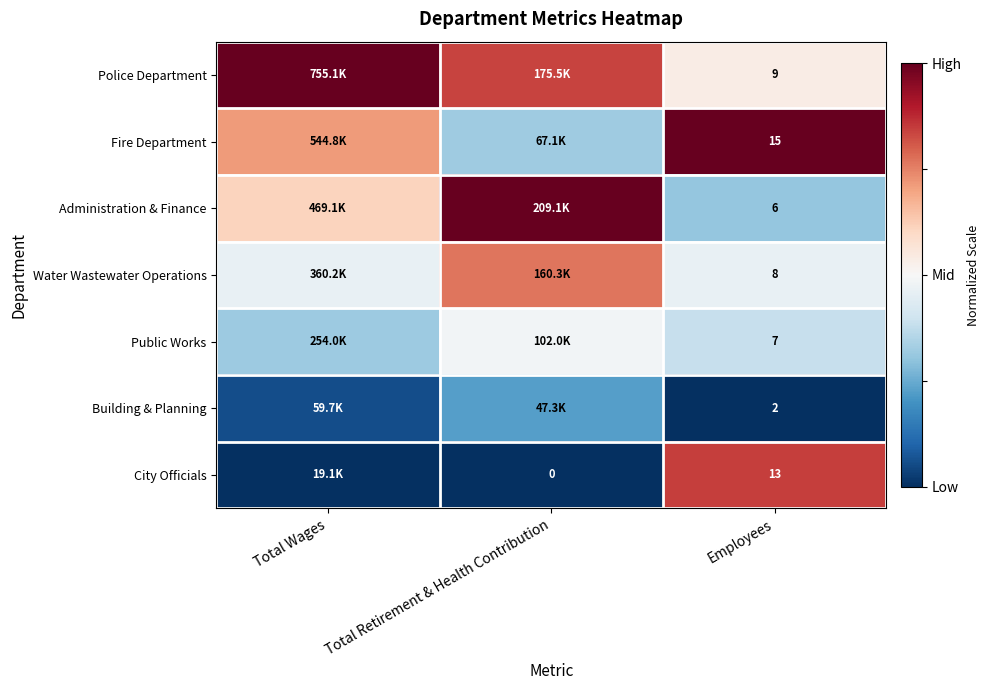

Rank the series at Employees from lowest to highest value.

Building & Planning, Administration & Finance, Public Works, Water Wastewater Operations, Police Department, City Officials, Fire Department